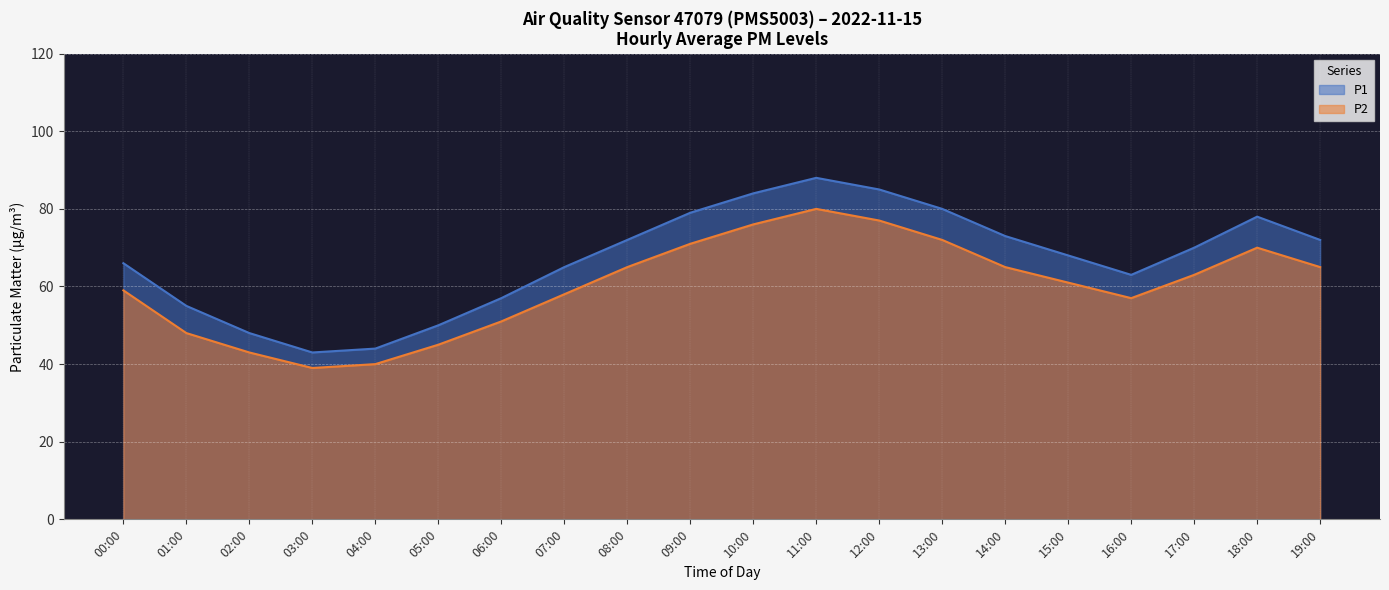

What position from the left is 09:00?

10